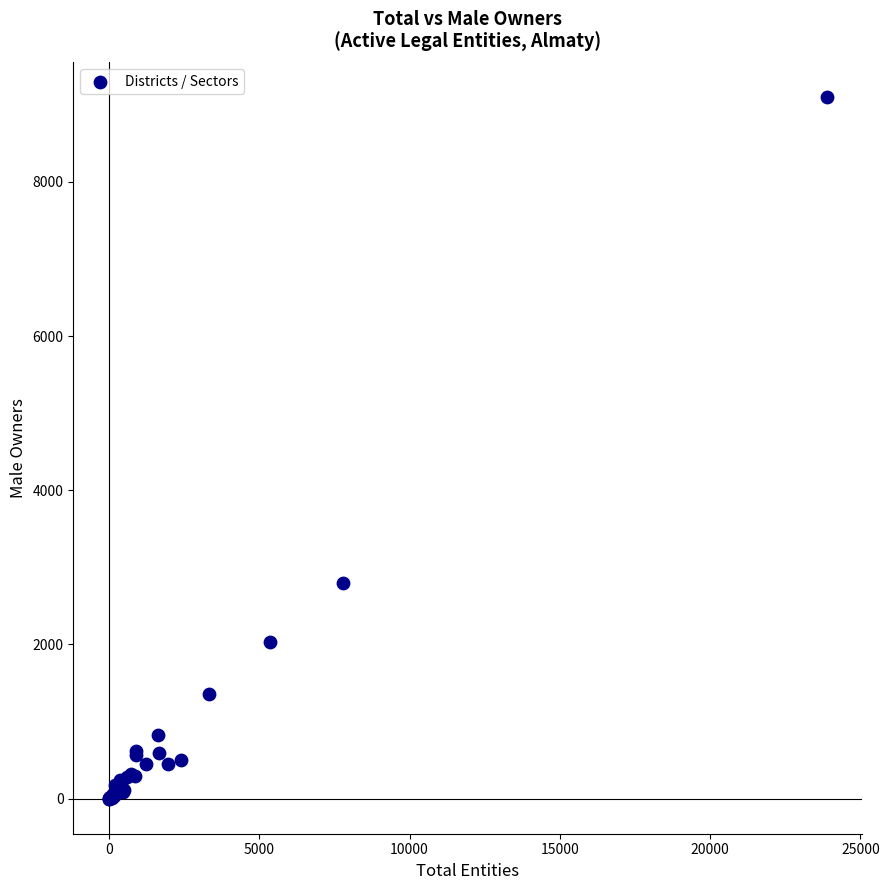

What Y value in the scatter plot is closest to 4549?

2801